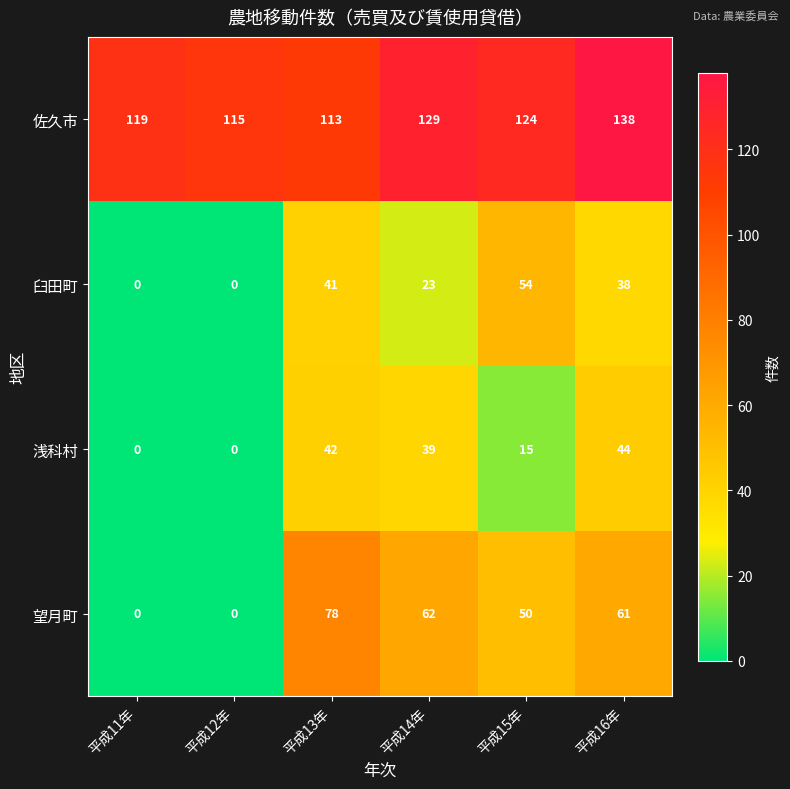

List the labels in order of 佐久市 value, smallest first.

平成13年, 平成12年, 平成11年, 平成15年, 平成14年, 平成16年